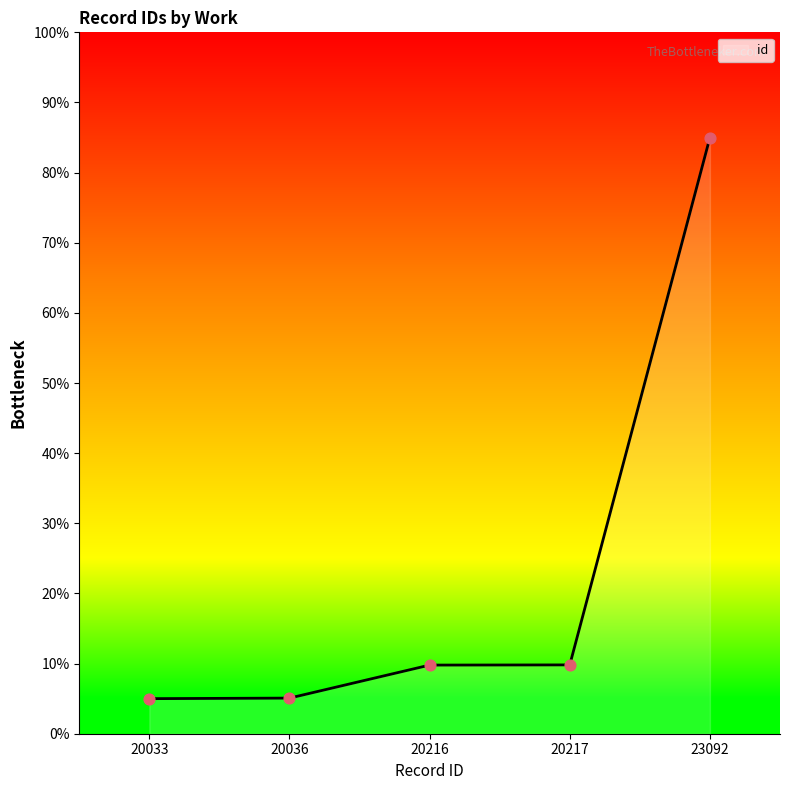

What is the change in value from 20036 to 20217?

+4.7